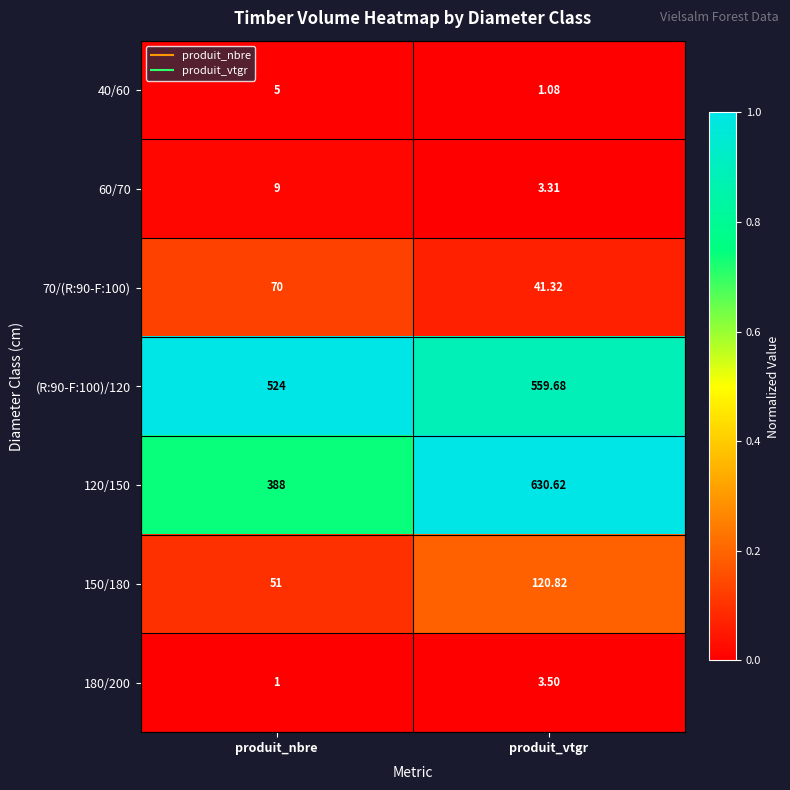

Which category has the highest value across all series?

produit_vtgr